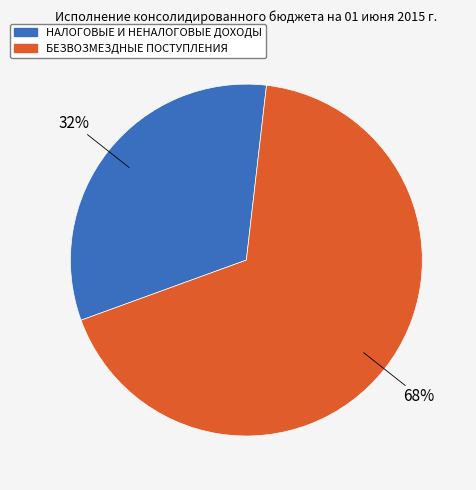

Between БЕЗВОЗМЕЗДНЫЕ ПОСТУПЛЕНИЯ and НАЛОГОВЫЕ И НЕНАЛОГОВЫЕ ДОХОДЫ, which is larger?

БЕЗВОЗМЕЗДНЫЕ ПОСТУПЛЕНИЯ